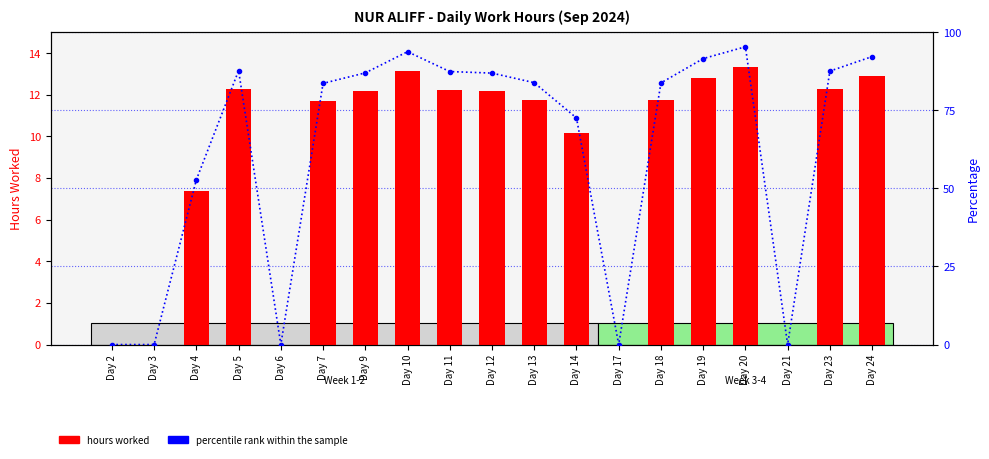

Count the number of categories in the chart.

19